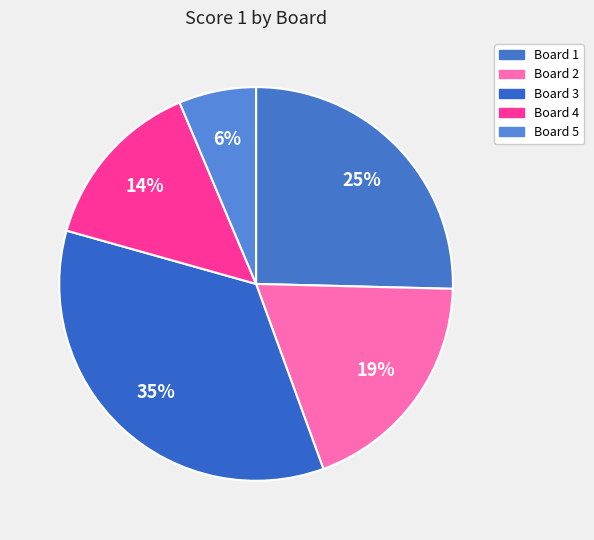

Does any single category account for the majority?

No